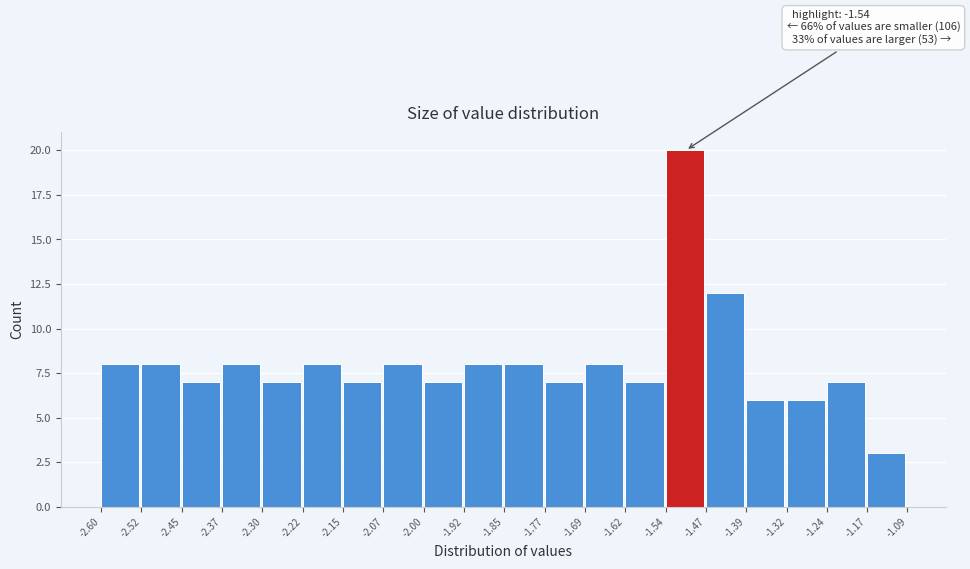

Over which range of the x-axis is the bar tallest?

-1.54 to -1.47